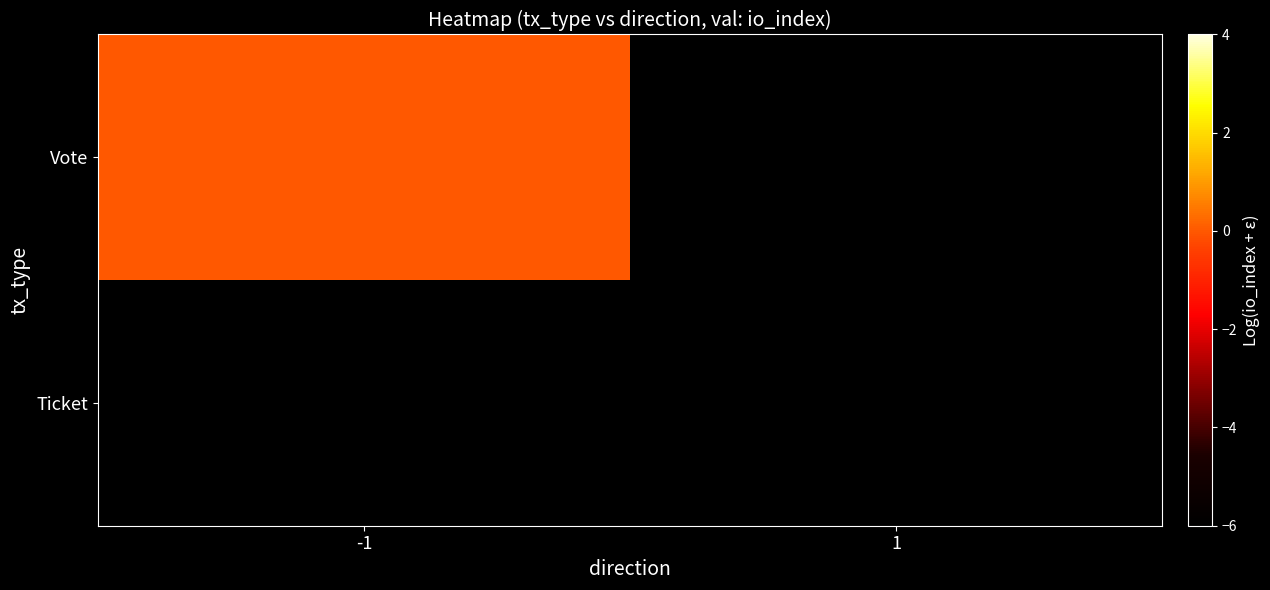

Which label corresponds to the largest value in the chart?

-1